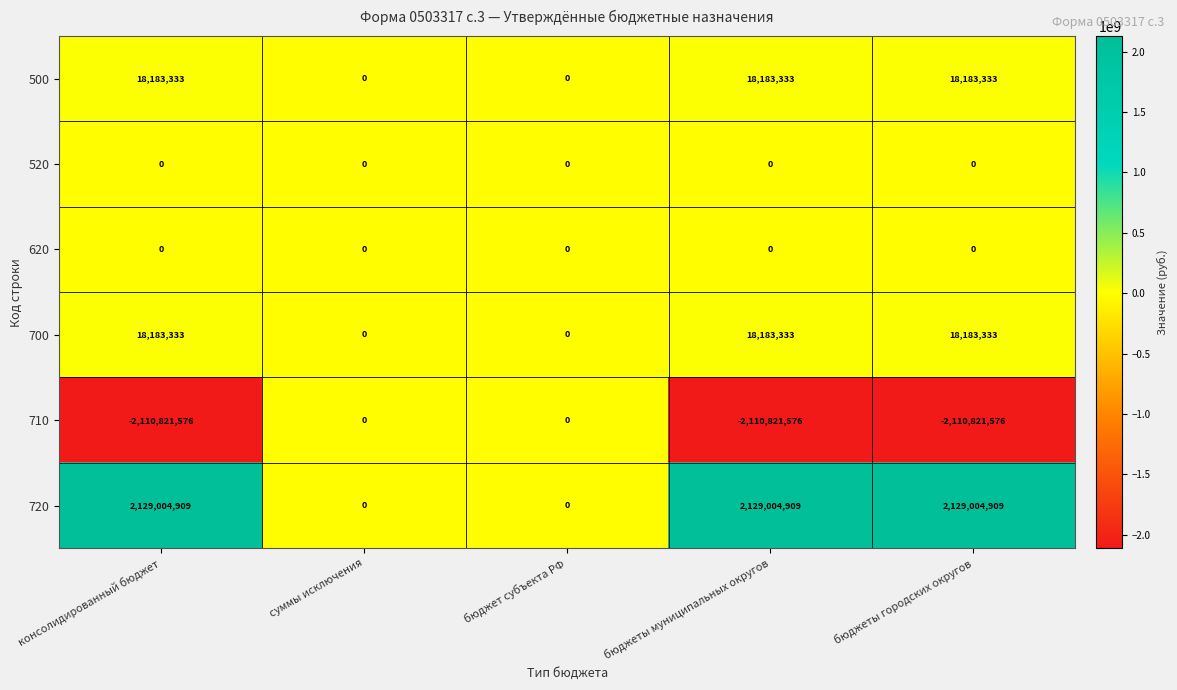

How many values in the 500 series are below 18183333?

2